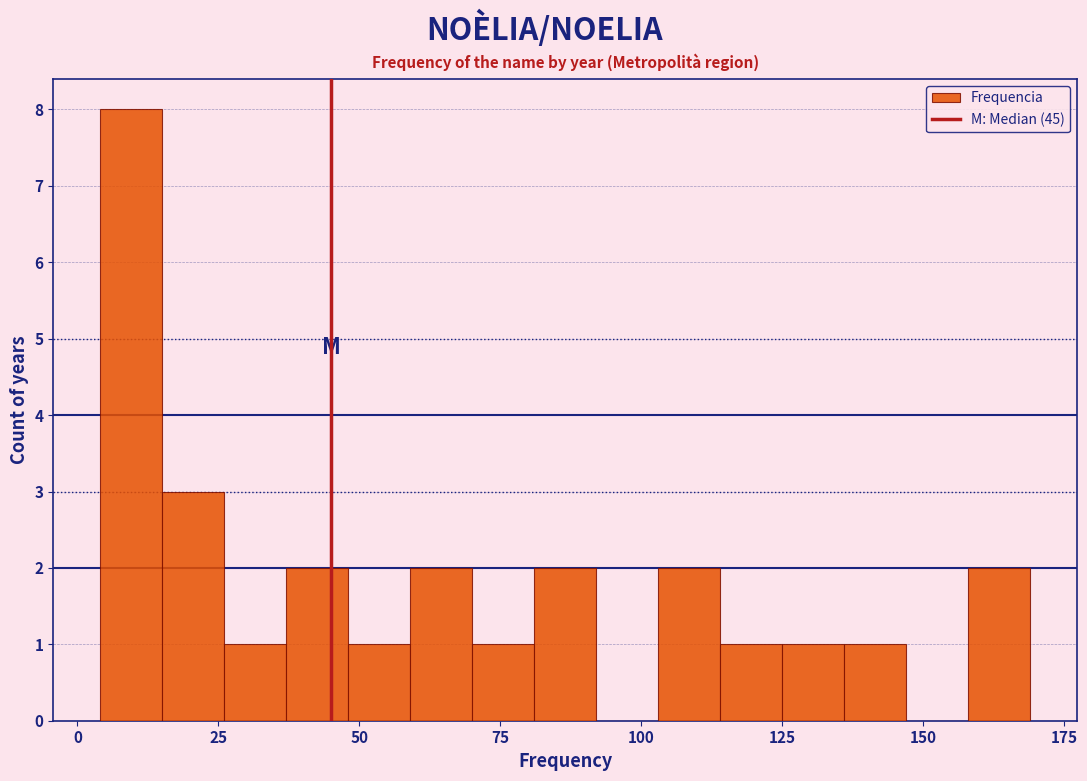

Around what value on the x-axis is the tallest bar? Give the approximate position of its centre, as read against the axis.

10